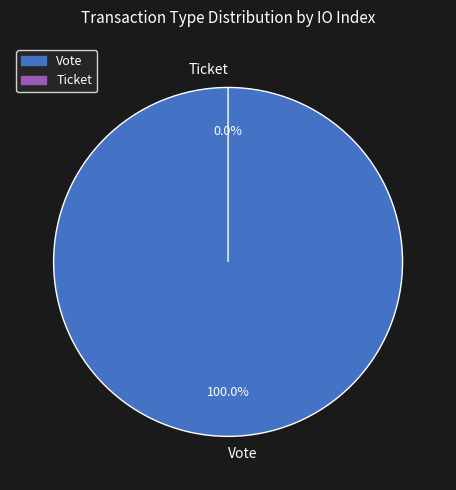

What percentage is the Vote slice, to the nearest percent?

100%